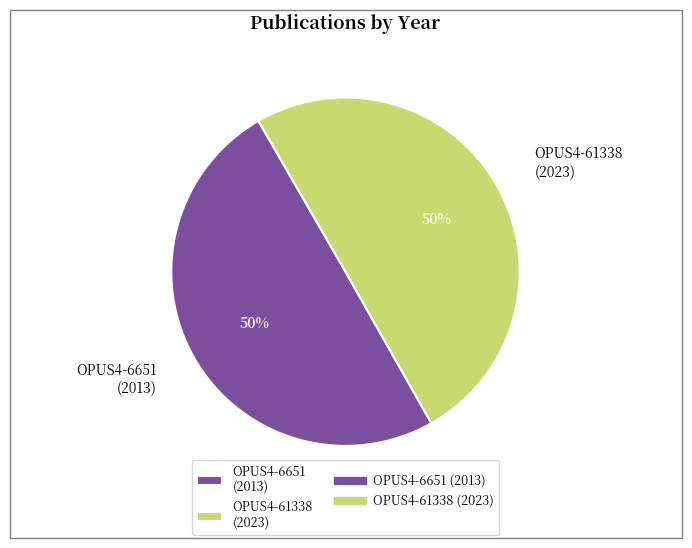

How many segments does this pie chart have?

2